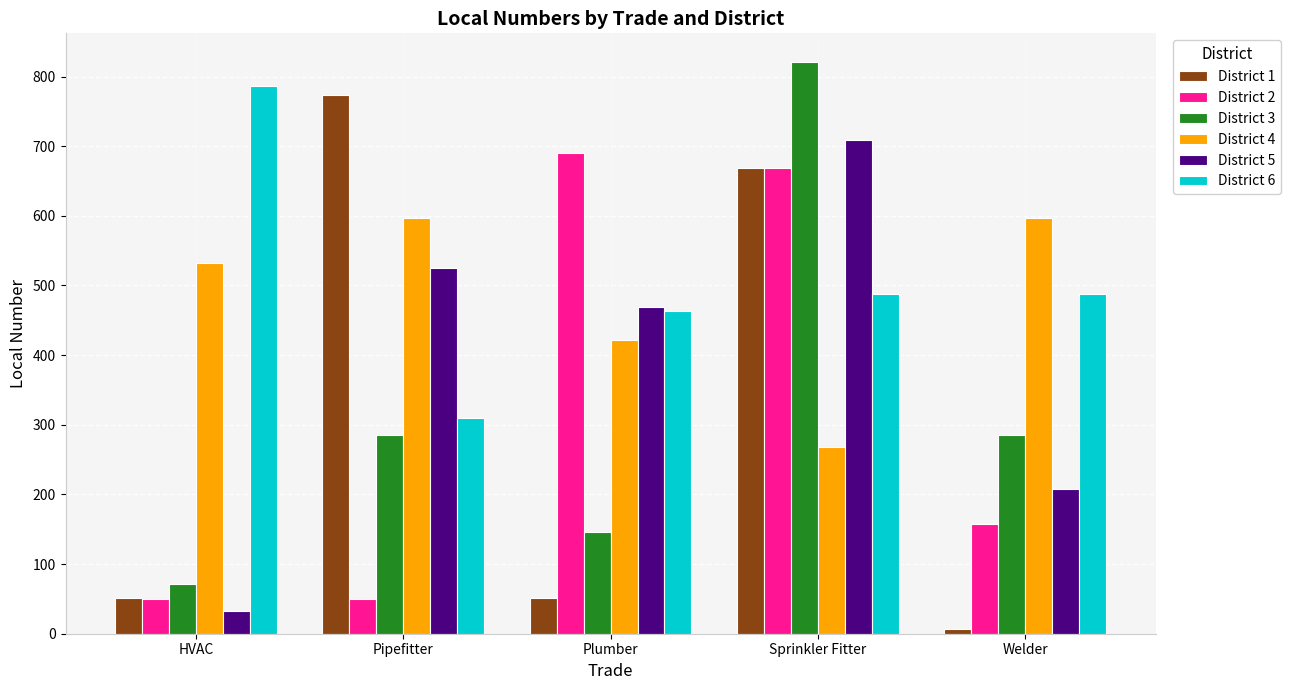

What is the difference between the highest and lowest values at Pipefitter?

723